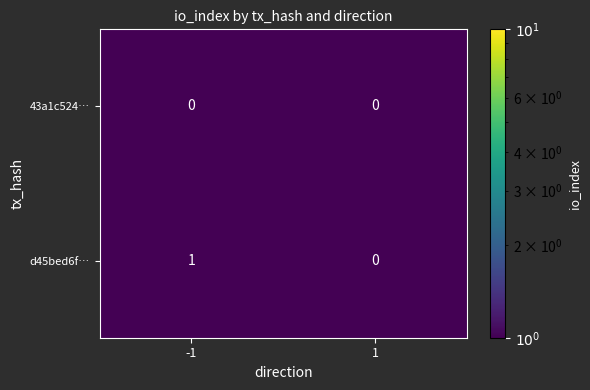

Between -1 and 1, which series saw the biggest shift?

d45bed6f…